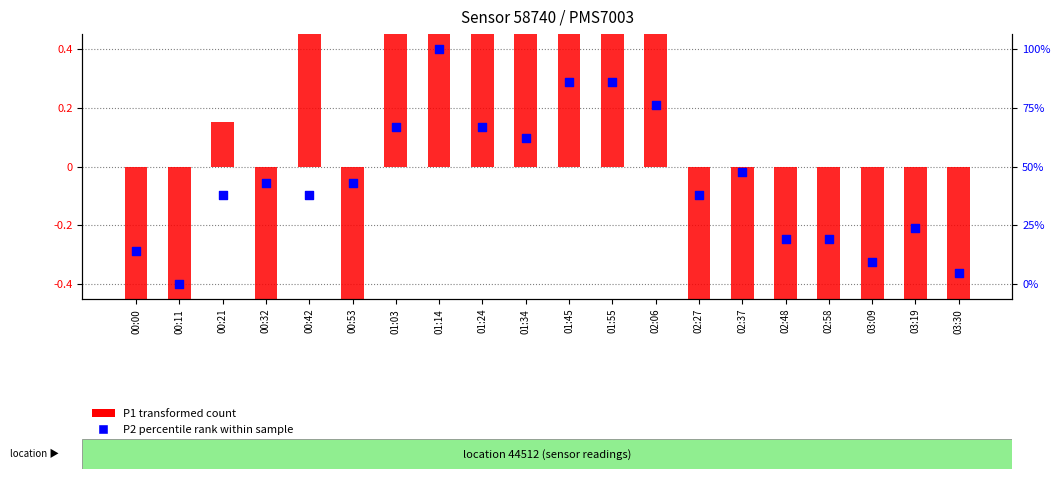

At which category is the sum across all series the highest?

01:14